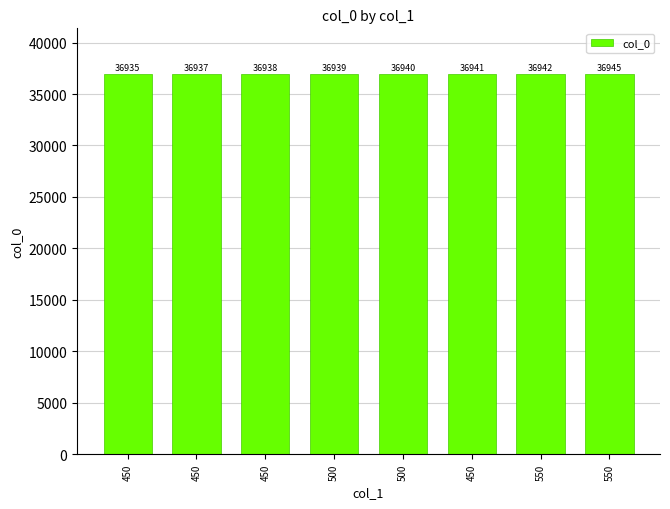

The value at 450 is 36935. True or false?

True